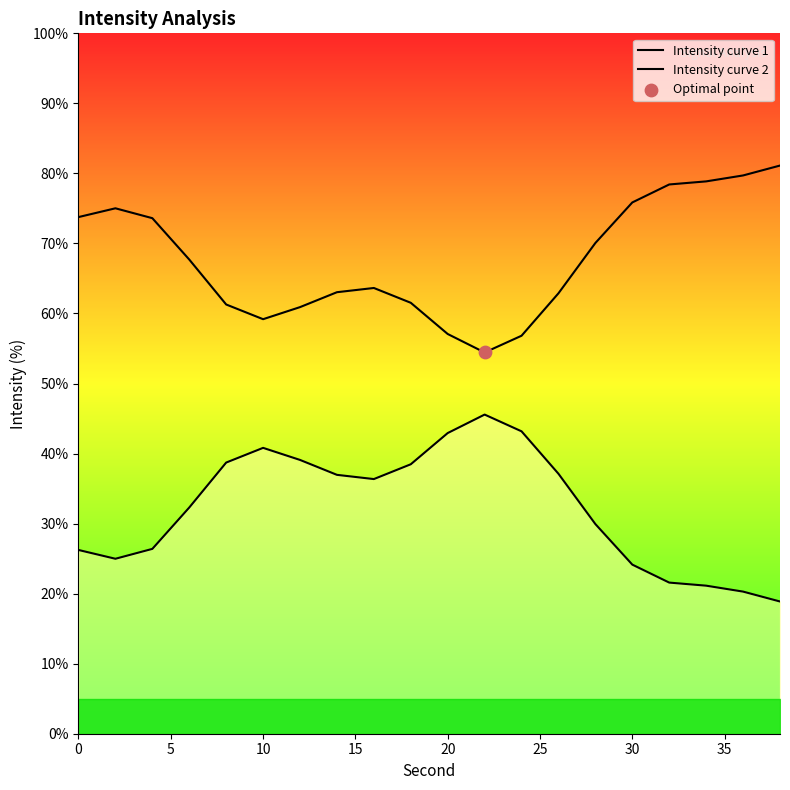

Which series reaches the minimum Y coordinate?

Intensity curve 2